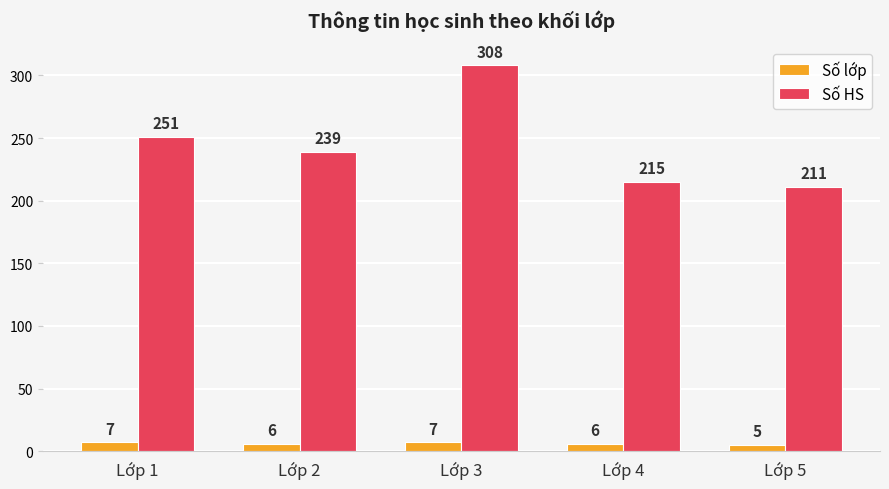

What is the difference between the second highest and second lowest values in the Số lớp series?

1